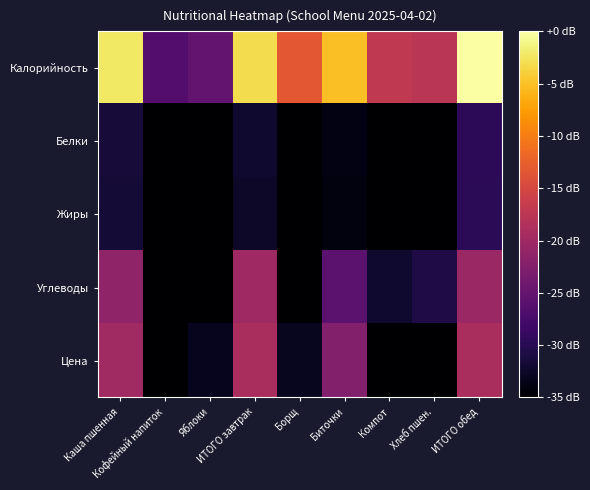

Reading left to right, list all the values displayed in this chart.

Калорийность: Каша пшенная=-2.3	Кофейный напиток=-26.5	Яблоки=-25.2	ИТОГО завтрак=-3.1	Борщ=-13.2	Биточки=-5.2	Компот=-17.0	Хлеб пшен.=-17.6	ИТОГО обед=0.0
Белки: Каша пшенная=-31.5	Кофейный напиток=-35.0	Яблоки=-35.0	ИТОГО завтрак=-32.0	Борщ=-35.0	Биточки=-33.8	Компот=-35.0	Хлеб пшен.=-35.0	ИТОГО обед=-29.6
Жиры: Каша пшенная=-31.7	Кофейный напиток=-35.0	Яблоки=-35.0	ИТОГО завтрак=-32.5	Борщ=-35.0	Биточки=-34.1	Компот=-35.0	Хлеб пшен.=-35.0	ИТОГО обед=-29.7
Углеводы: Каша пшенная=-21.3	Кофейный напиток=-35.0	Яблоки=-35.0	ИТОГО завтрак=-20.0	Борщ=-35.0	Биточки=-25.8	Компот=-32.1	Хлеб пшен.=-30.7	ИТОГО обед=-20.5
Цена: Каша пшенная=-19.9	Кофейный напиток=-35.0	Яблоки=-33.2	ИТОГО завтрак=-19.0	Борщ=-33.1	Биточки=-22.3	Компот=-35.0	Хлеб пшен.=-35.0	ИТОГО обед=-19.0